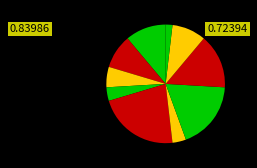

Rank the categories by value from highest to lowest.

12, 10, 8, 6, 5, 5, 3, 2, 2, 1